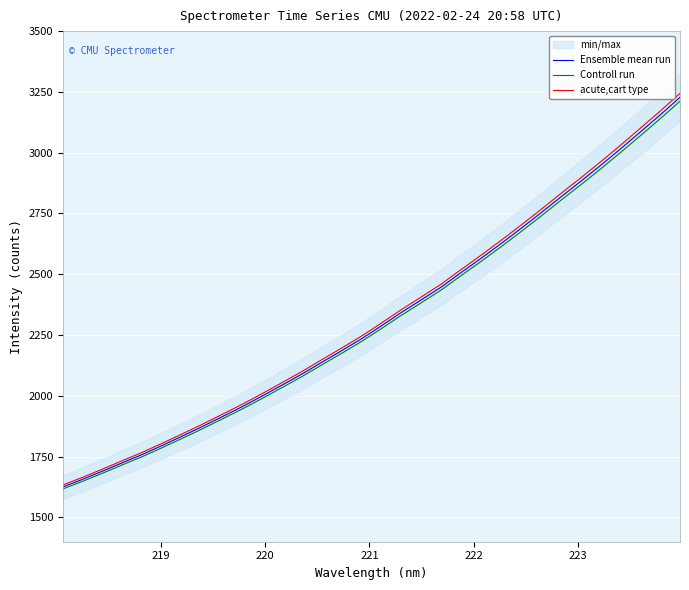

What is the maximum value for acute,cart type?

3244.0